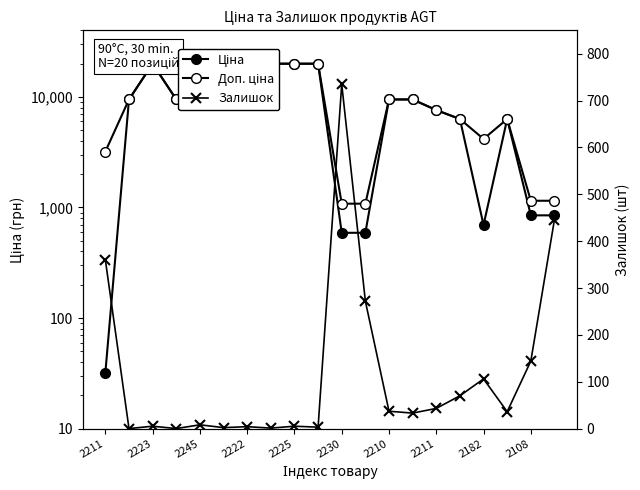

What is the value of the Ціна point at the 4th from the left?

9480.1